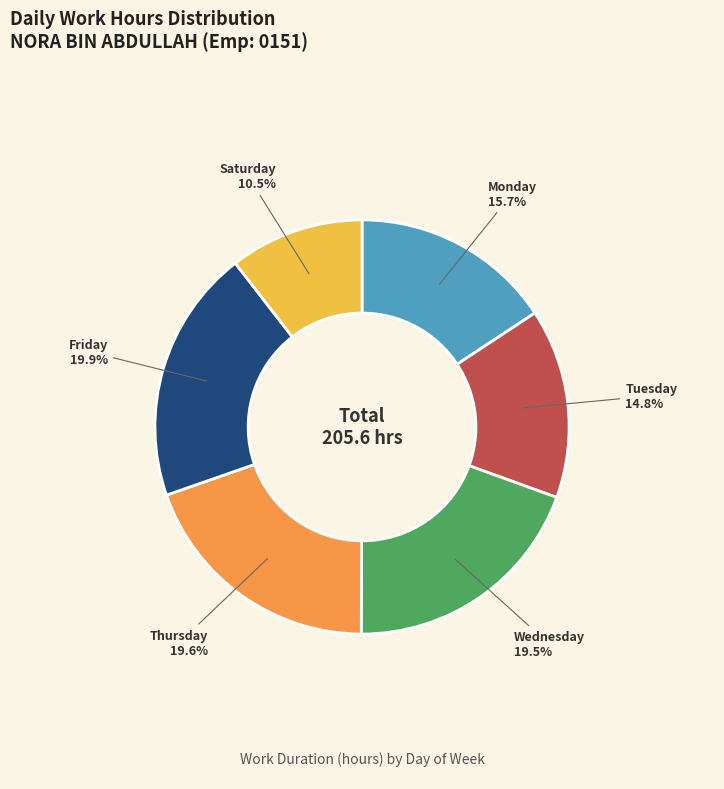

Does any single category account for the majority?

No